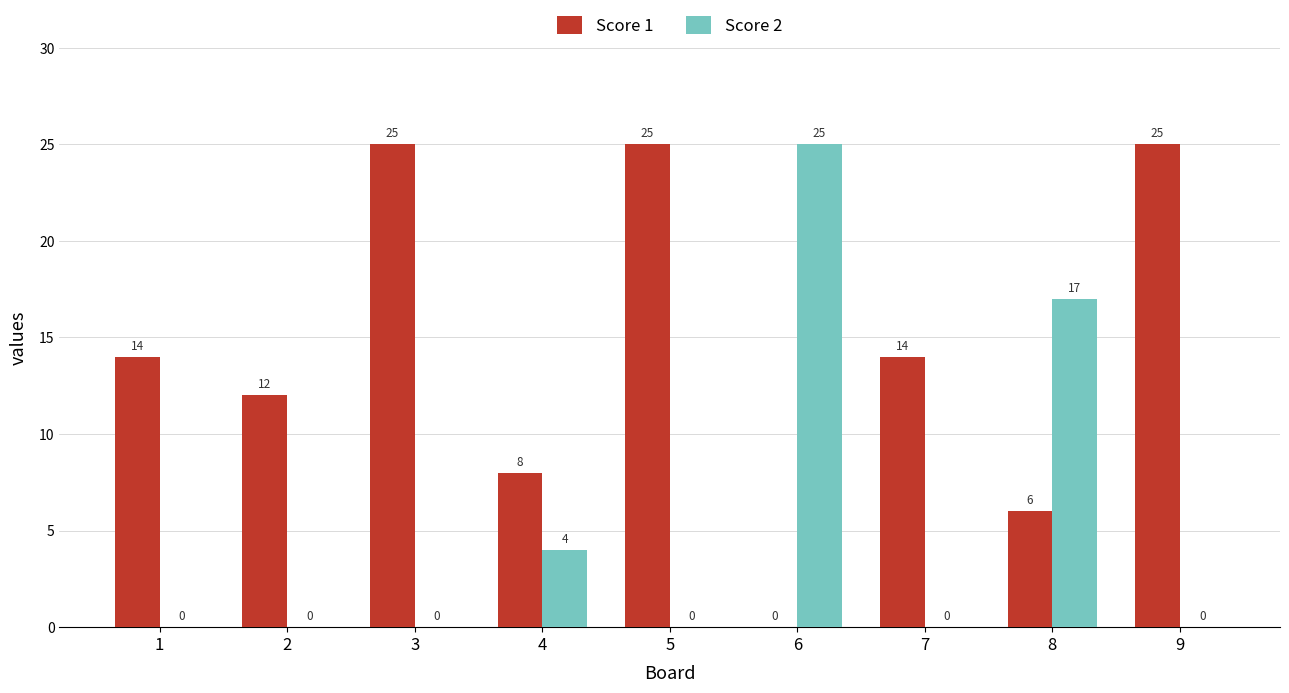

What is the sum of all Score 2 values?

46